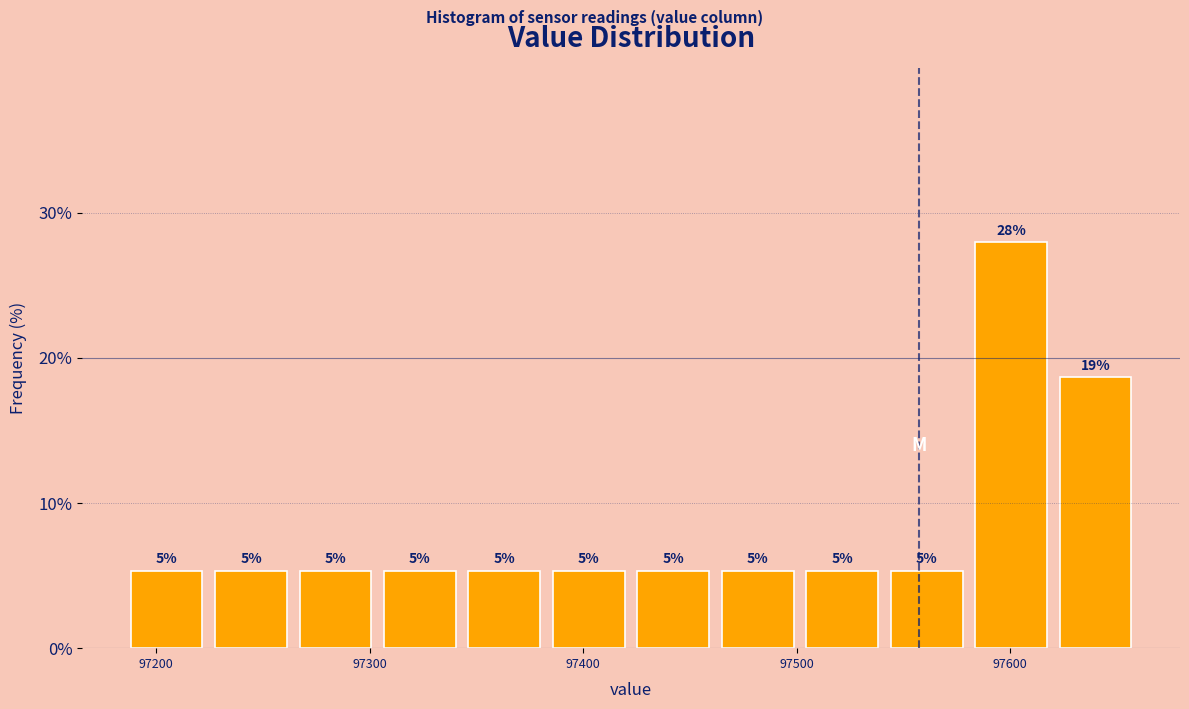

Around what value on the x-axis is the tallest bar? Give the approximate position of its centre, as read against the axis.

97600